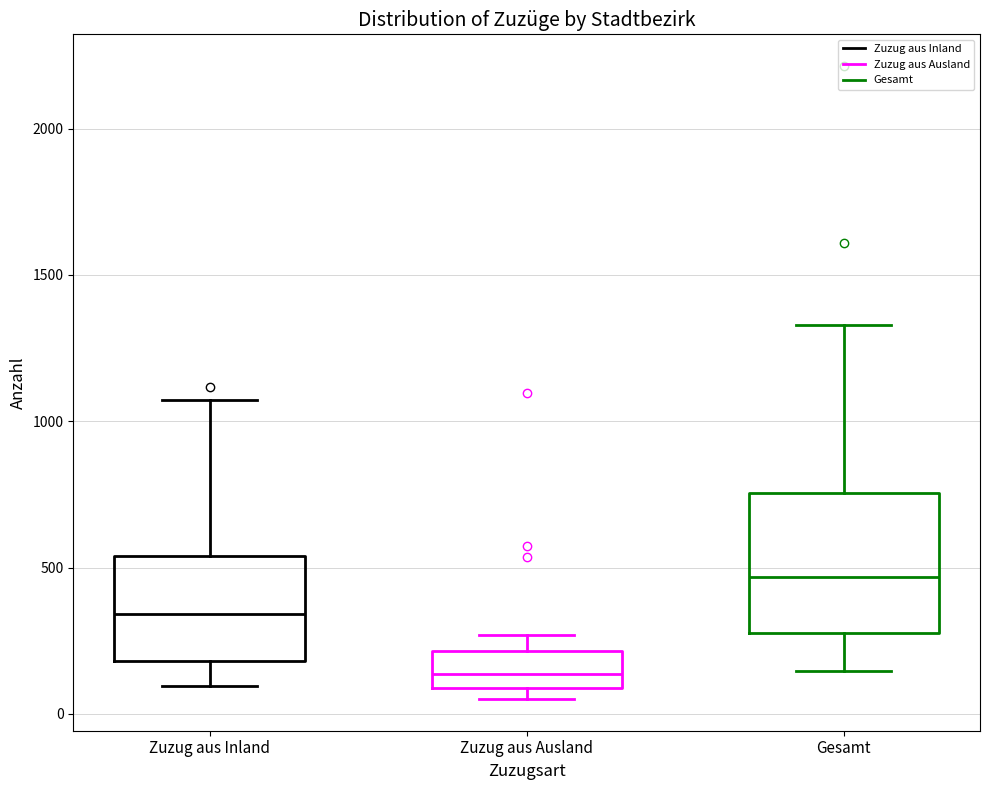

Reading left to right, transcribe this box plot: for each box, give where its median line is, the range the box spans, and where its two whiskers end, as read against the y-axis. The values are not printed on the chart, so give them approximately, as read against the axis.

Zuzug aus Inland: median 350, box 200 to 550, whiskers 100 to 1050
Zuzug aus Ausland: median 150, box 100 to 200, whiskers 50 to 250
Gesamt: median 450, box 300 to 750, whiskers 150 to 1350